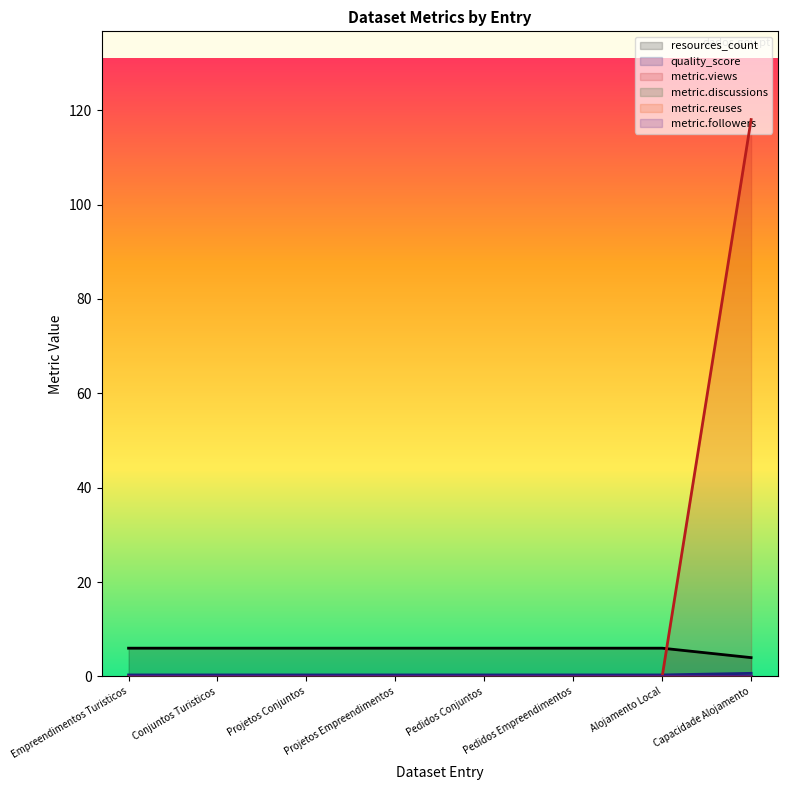

Which series ends up on top after the final intersection of resources_count and metric.views?

metric.views